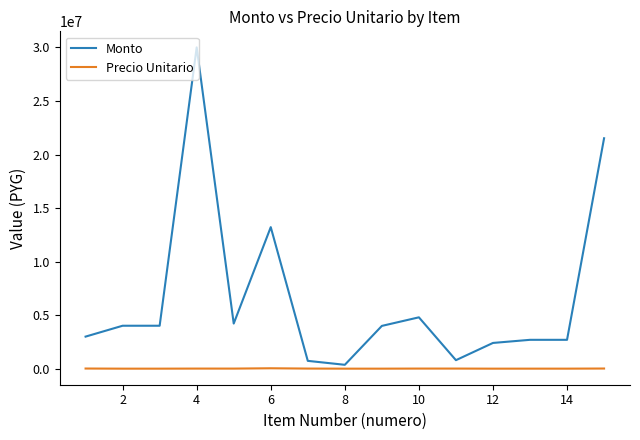

Which series has the largest range (max minus min)?

Monto